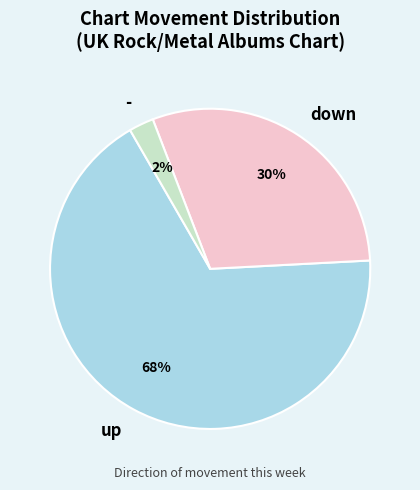

To the nearest percent, what portion does down represent?

30%